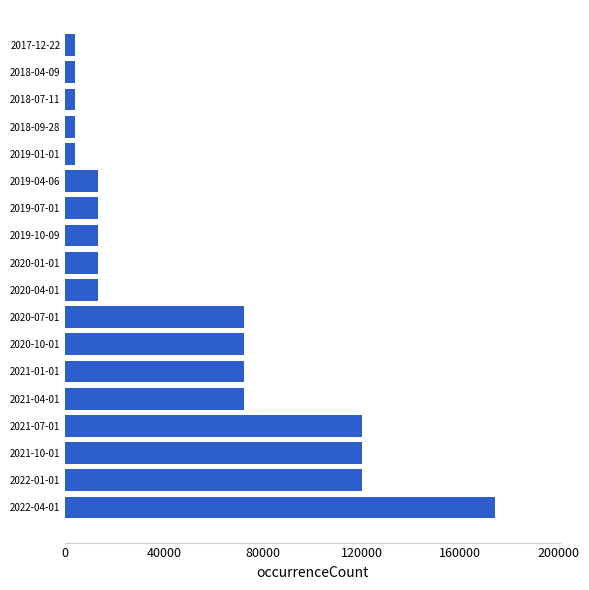

Between 2021-10-01 and 2021-01-01, which is larger?

2021-10-01